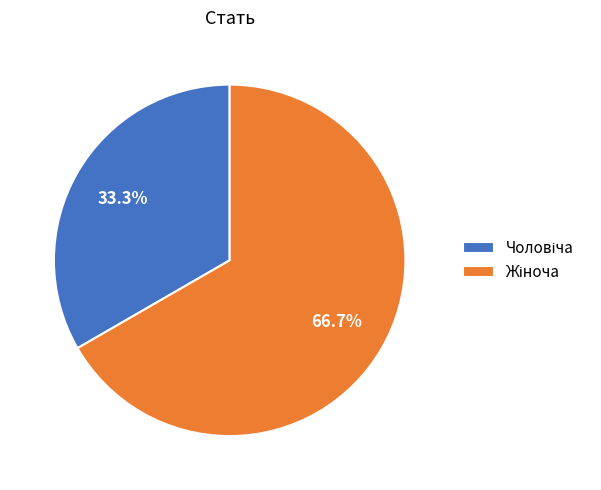

Is there any slice that represents more than half of the pie?

Yes